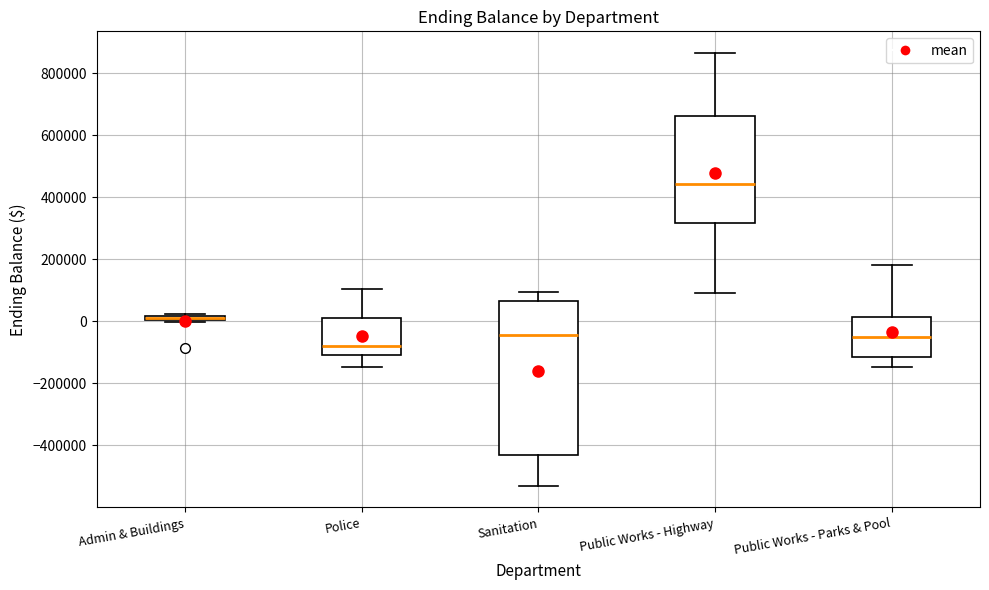

Where does the upper whisker of the box for Police end on the y-axis? The values are not printed on the chart, so give them approximately, as read against the axis.

100000